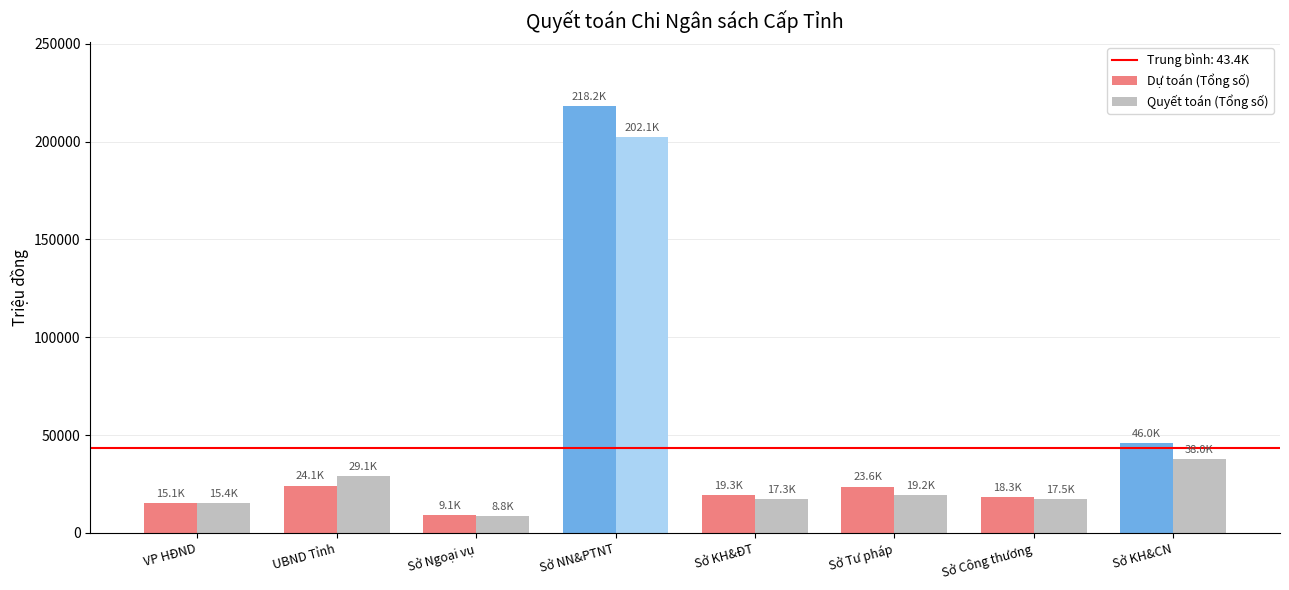

What is the maximum value shown in the chart?

218202.2